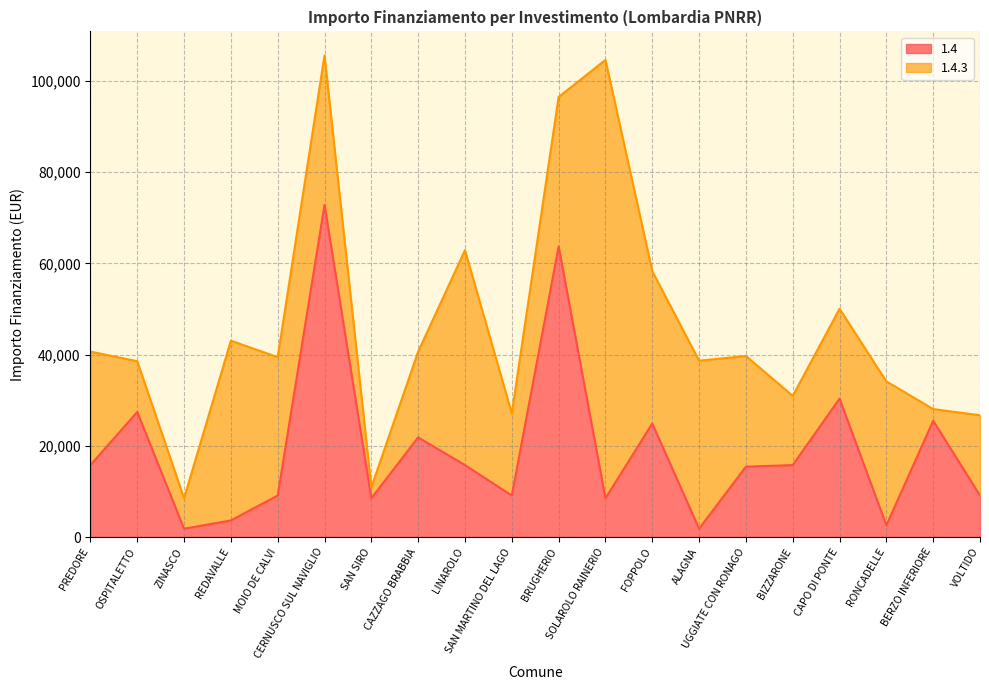

At which label is the value closest to 37330?

CAPO DI PONTE